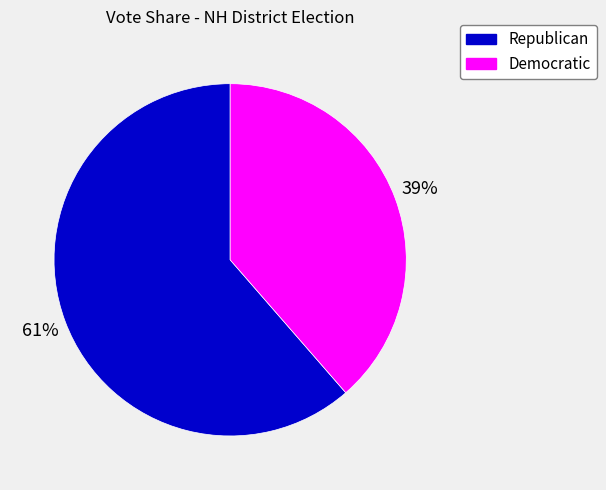

Does any single category account for the majority?

Yes